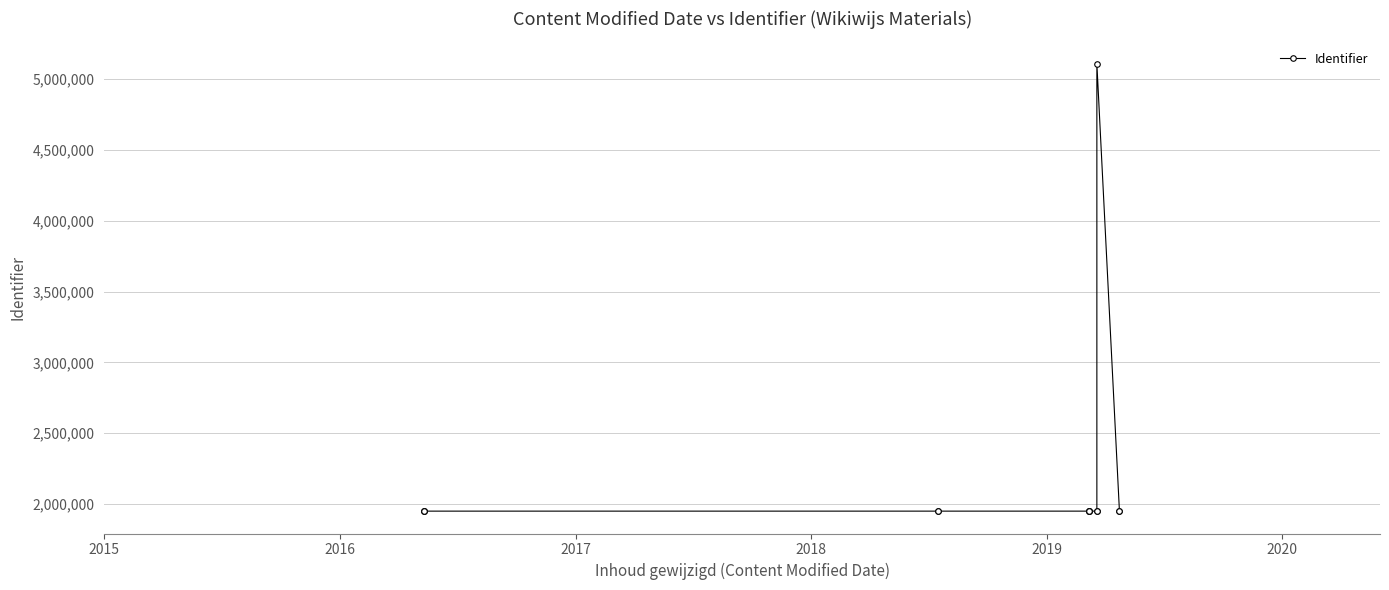

True or false: the data shows 1948685 at 2018.

True